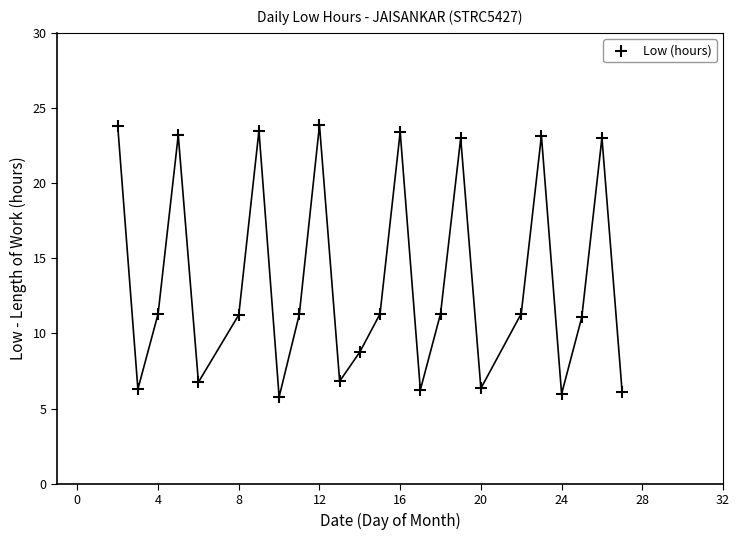

What is the range of Y values (max minus min)?

18.1